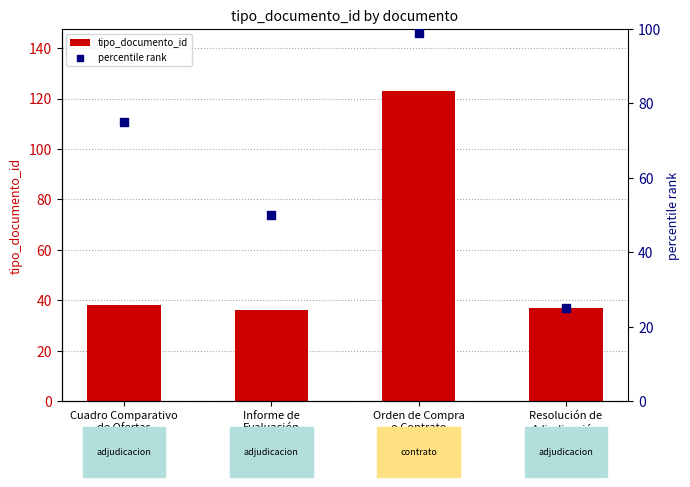

What are all the series names shown in the legend?

tipo_documento_id, percentile rank